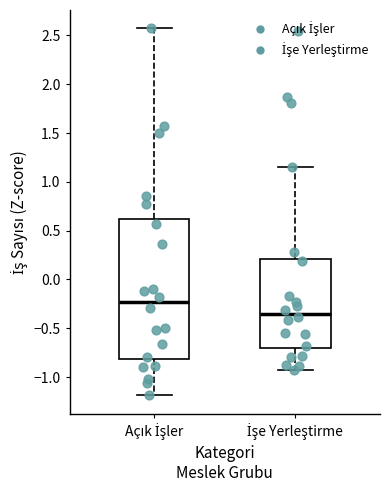

Which box's median line is the lowest?

İşe Yerleştirme